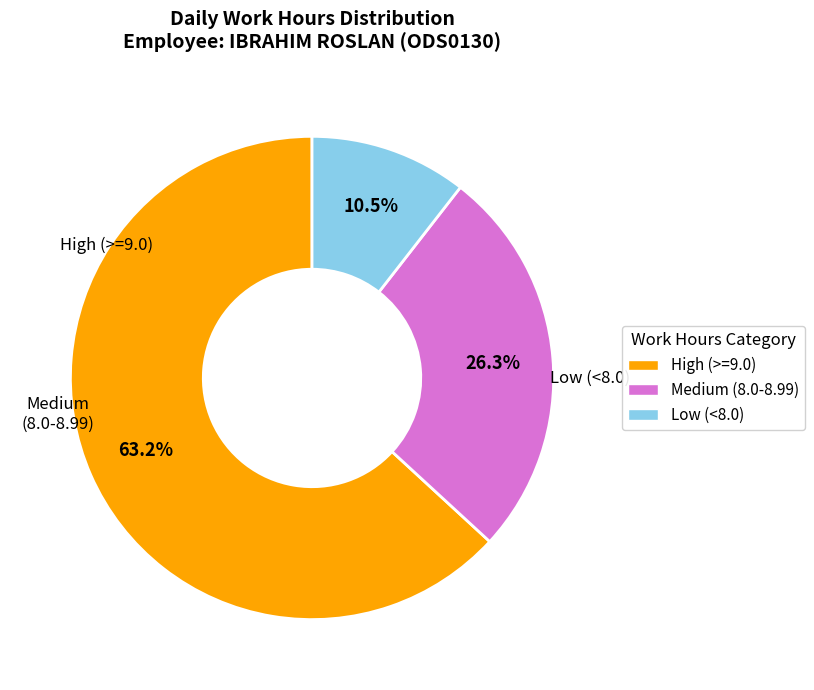

Is there a majority slice in this chart?

Yes